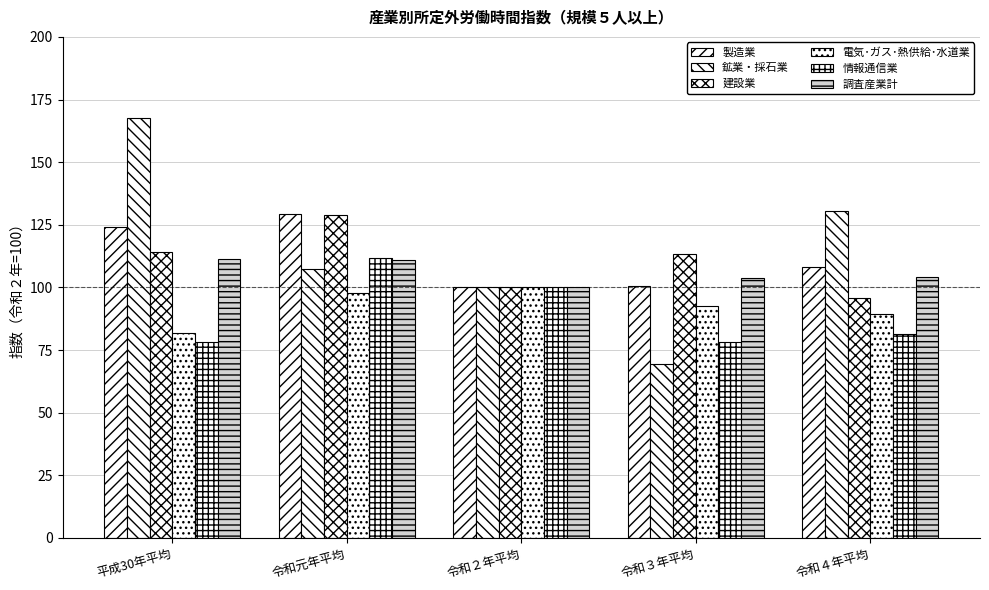

True or false: 情報通信業 has a value of 35.2 at 令和２年平均.

False